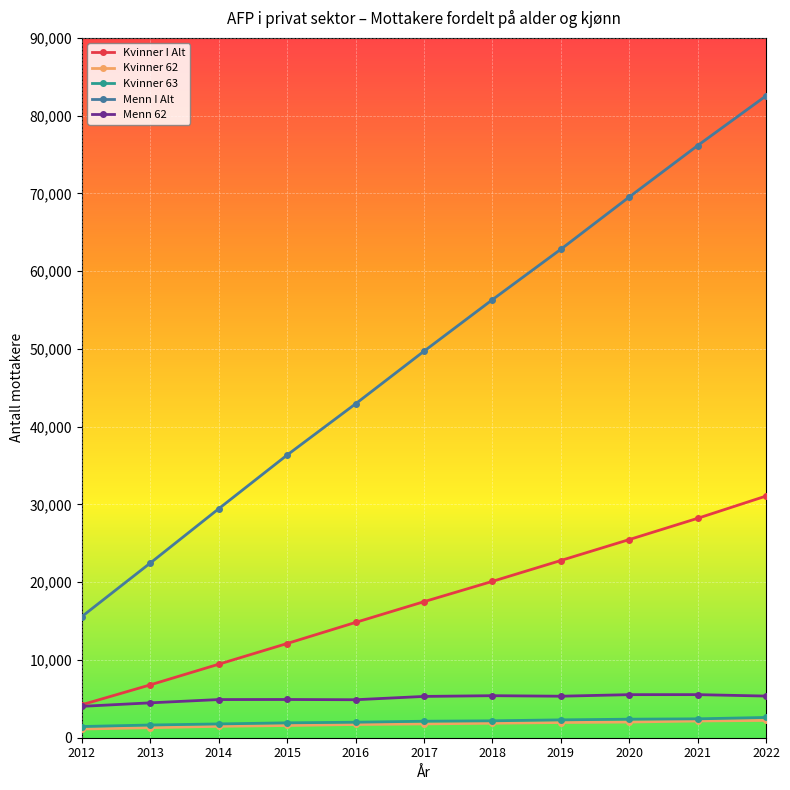

True or false: Kvinner I Alt and Kvinner 62 cross at least once.

False